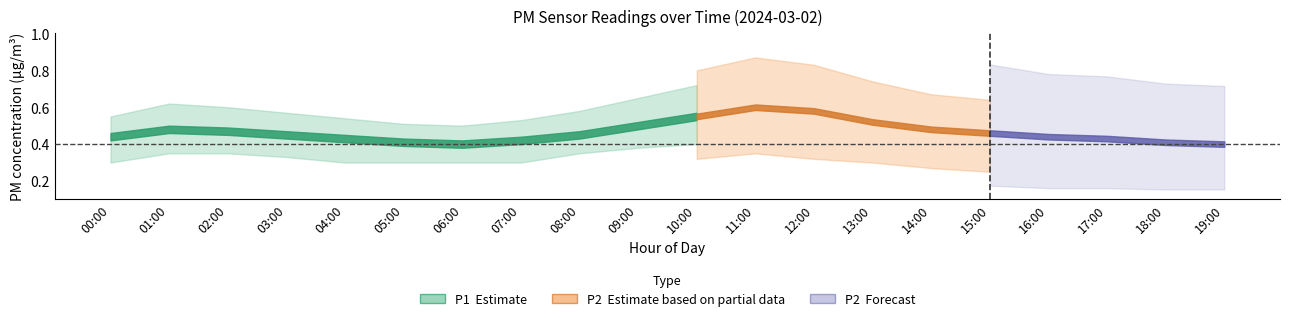

Does the chart have visible grid lines?

No